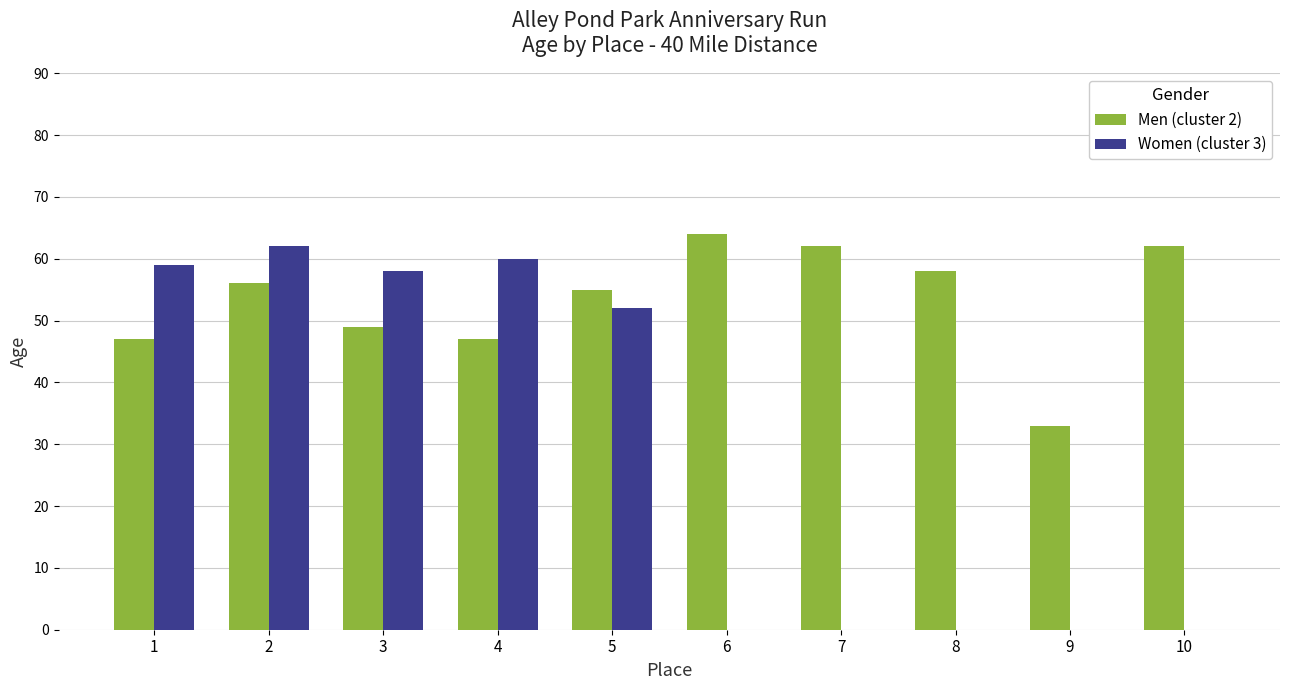

At which label does Women (cluster 3) reach its peak?

2